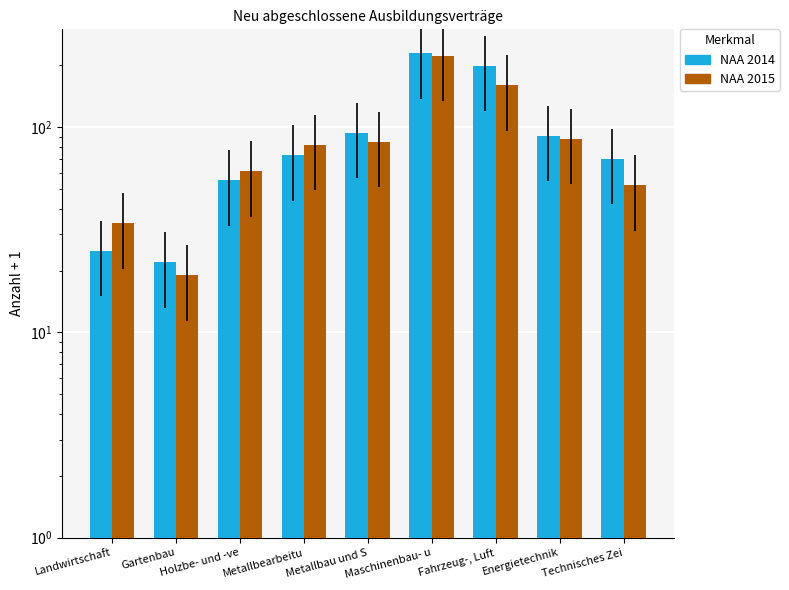

At which category does the chart reach its minimum across all series?

Gartenbau